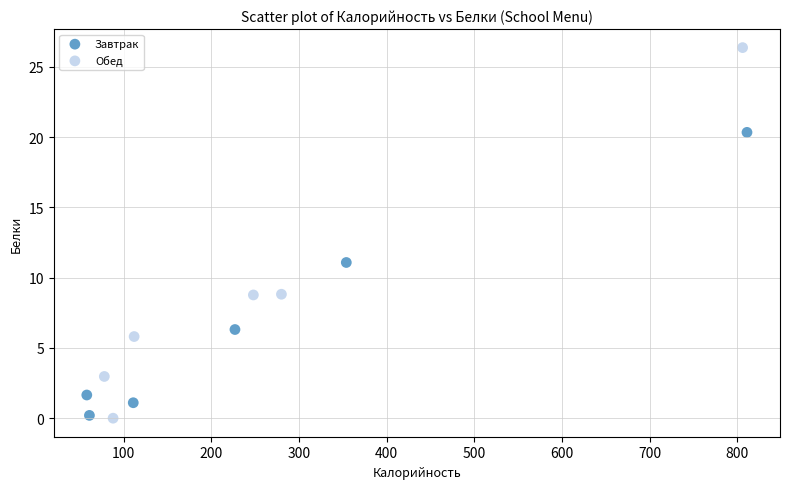

Which series has the widest spread of Y values?

Обед